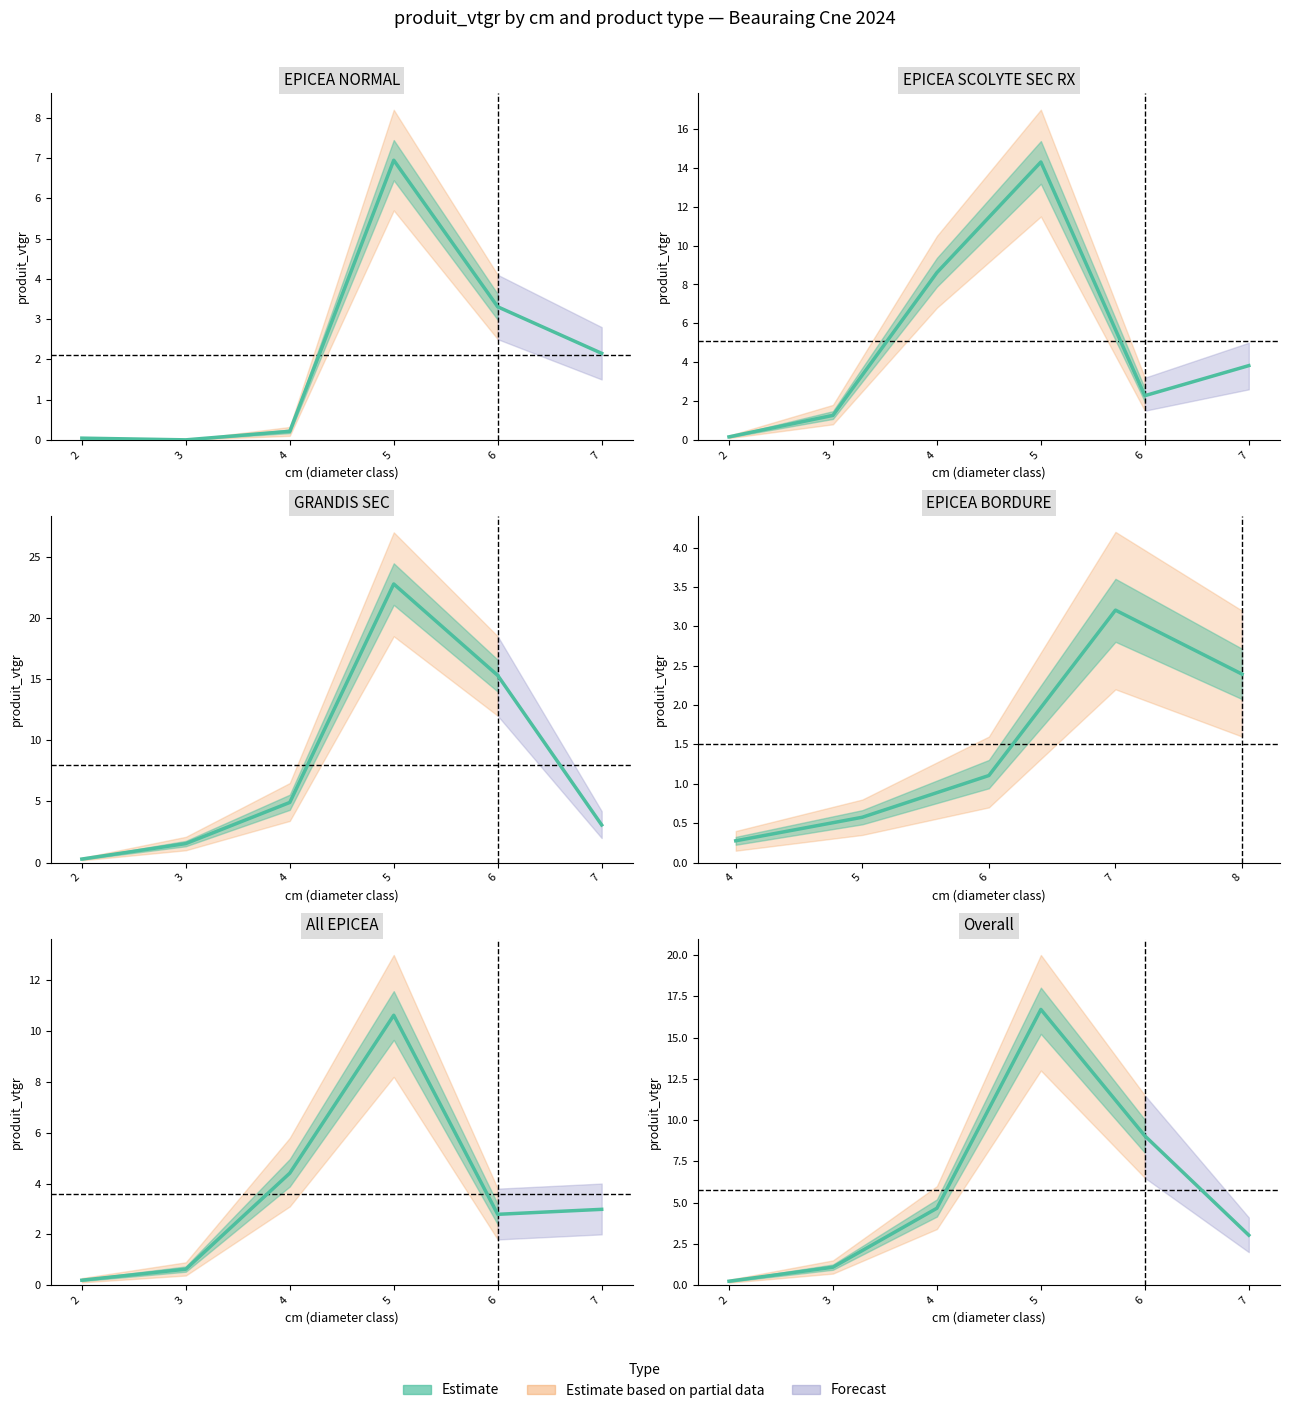

Reading left to right, list all the values displayed in this chart.

0.2	1.1	4.7	16.7	9.0	3.0